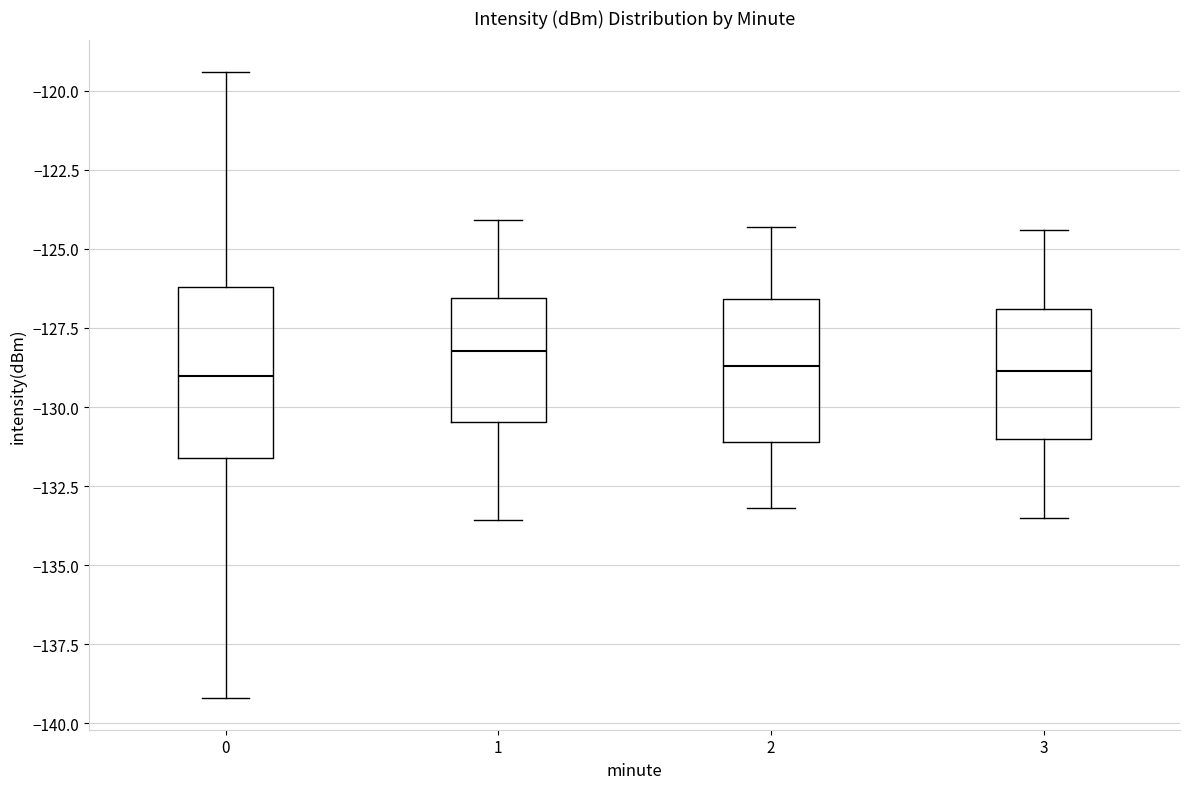

Where does the lower whisker of the box at x = 3 end on the y-axis? The values are not printed on the chart, so give them approximately, as read against the axis.

-133.5